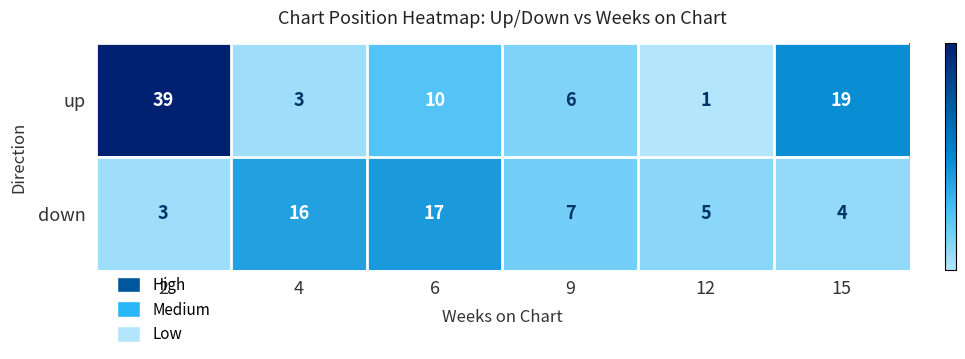

What is the sum of the up values at 9 and 6?

16